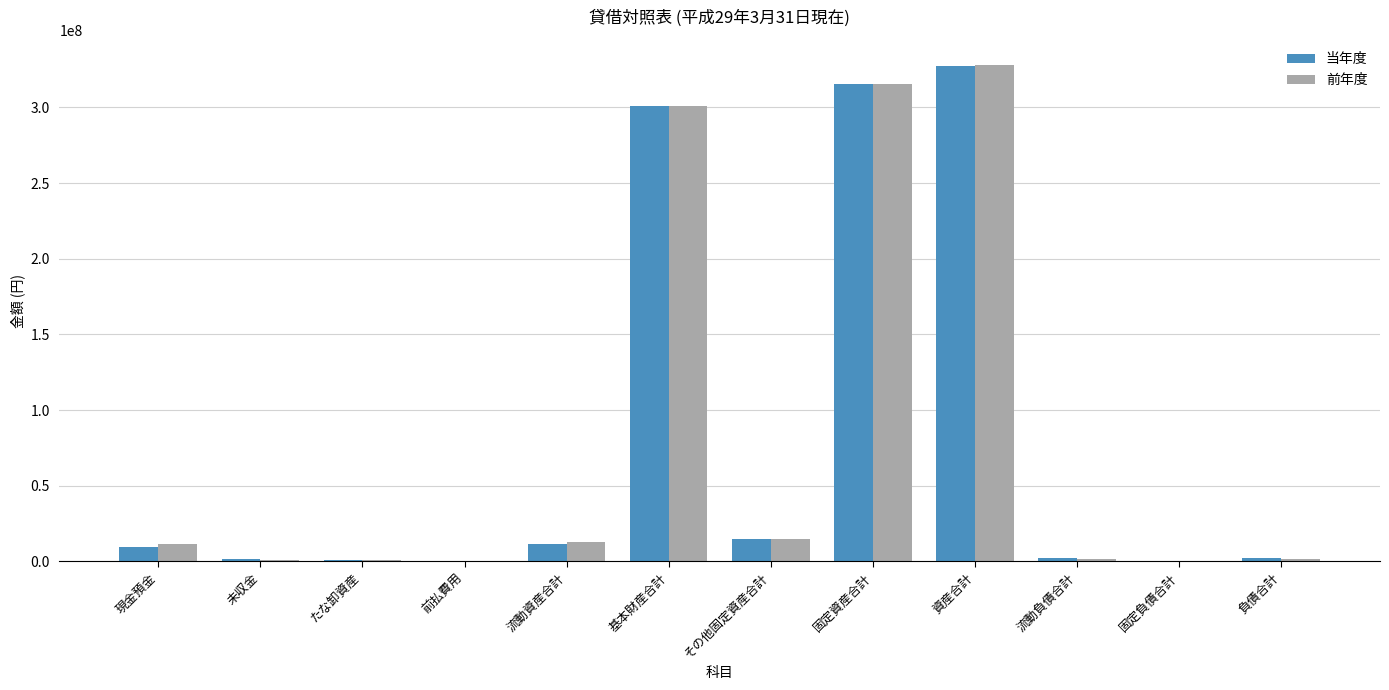

Is the value of 前年度 at 流動負債合計 greater than the value of 当年度 at 固定資産合計?

No